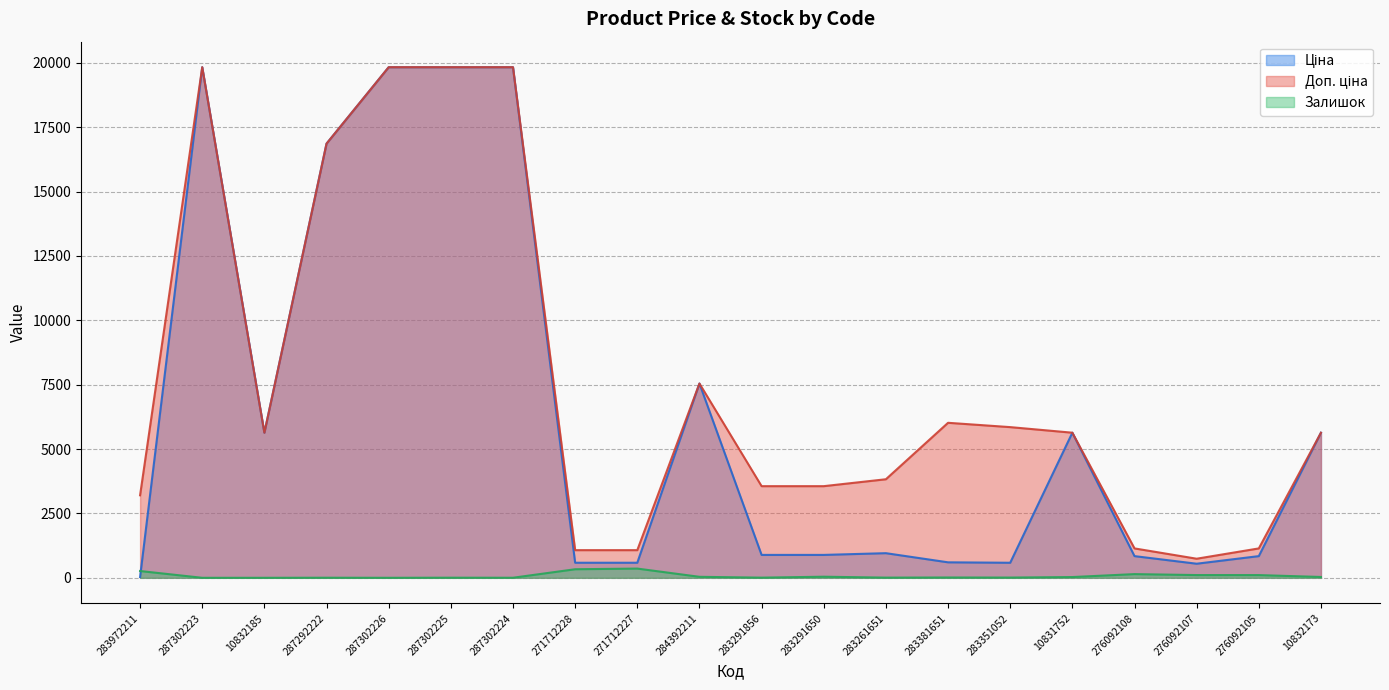

Does the chart have visible grid lines?

Yes